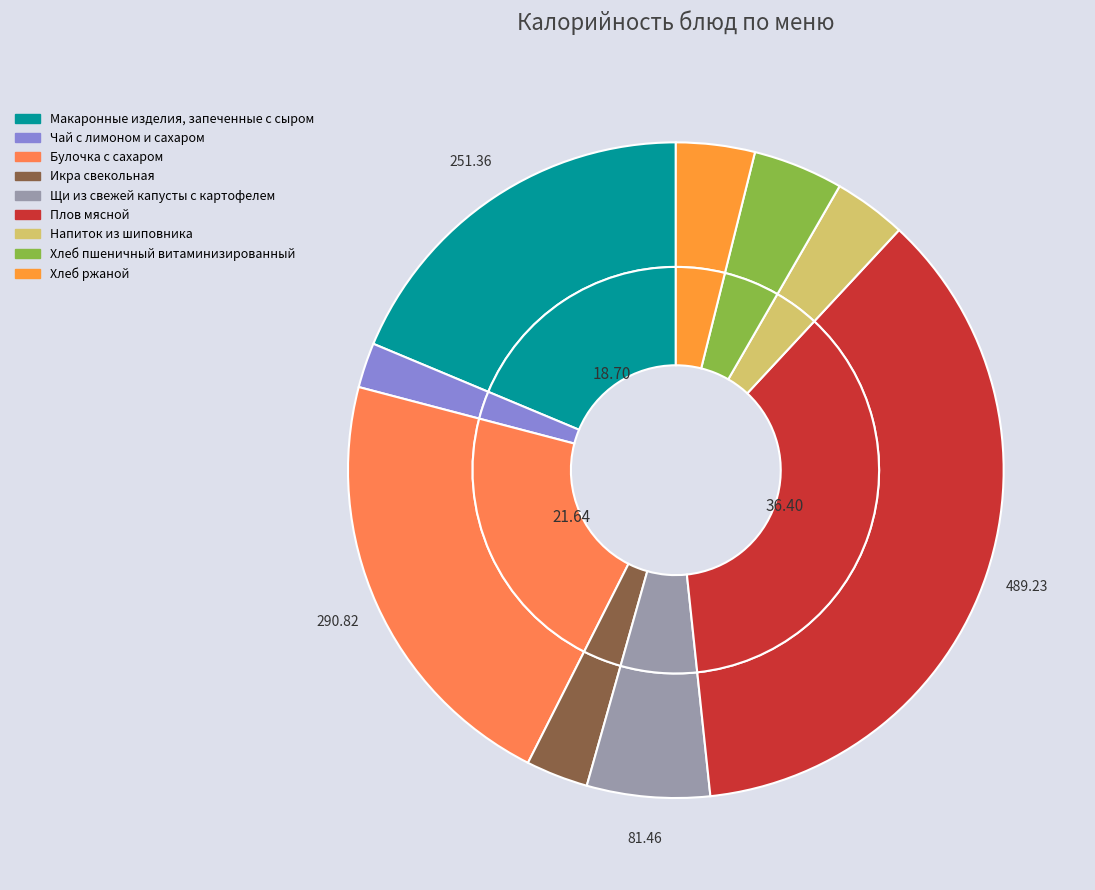

Do Хлеб ржаной and Икра свекольная together represent more than half of the pie?

No